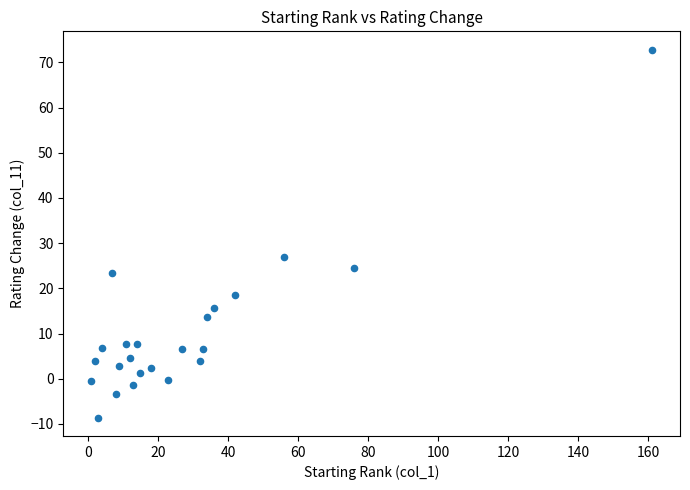

What is the range of Y values (max minus min)?

81.4